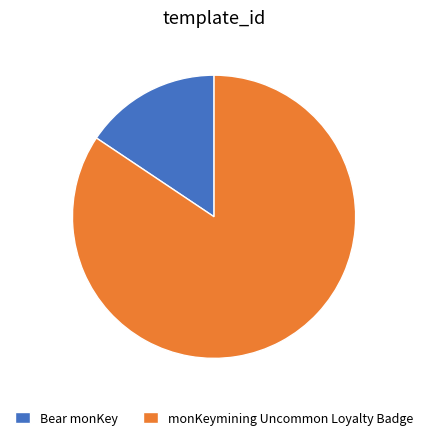

What is the ratio of the value at monKeymining Uncommon Loyalty Badge to the value at Bear monKey?

5.4